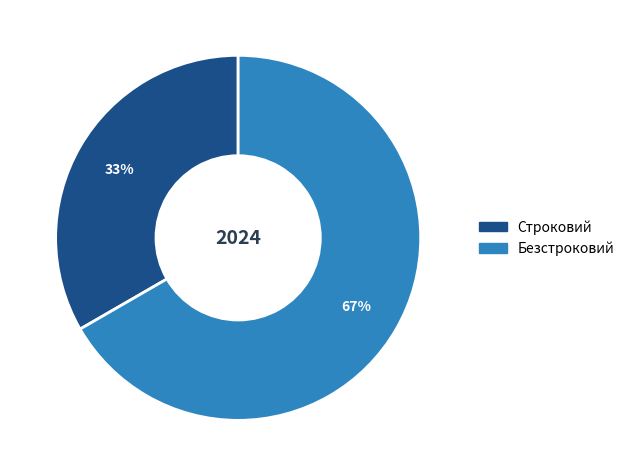

To the nearest percent, what portion does Строковий represent?

33%